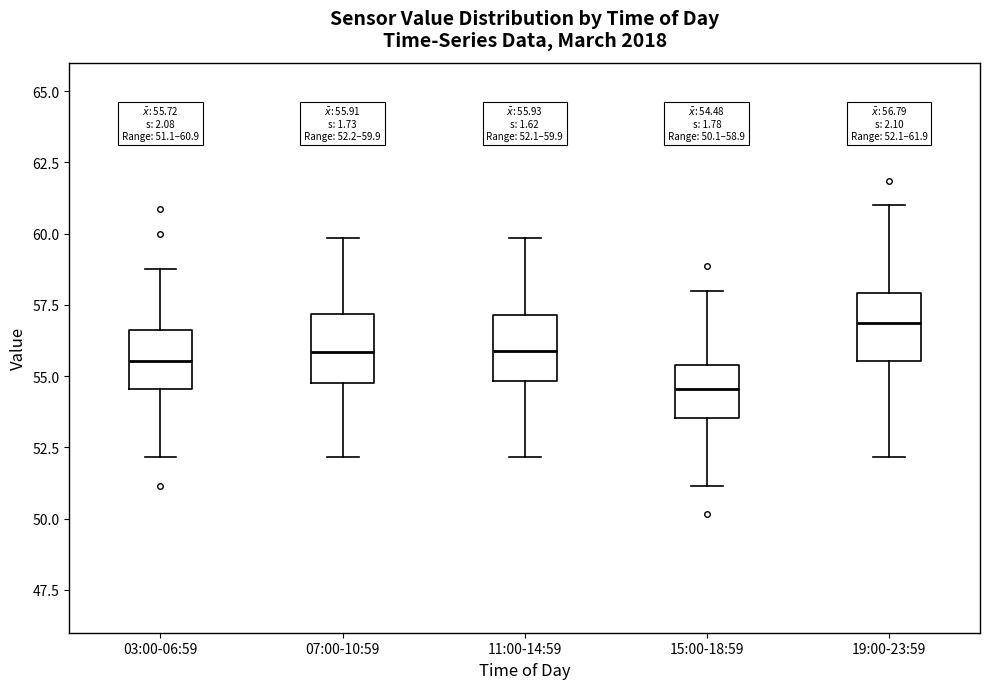

Which box has the highest median line?

19:00-23:59